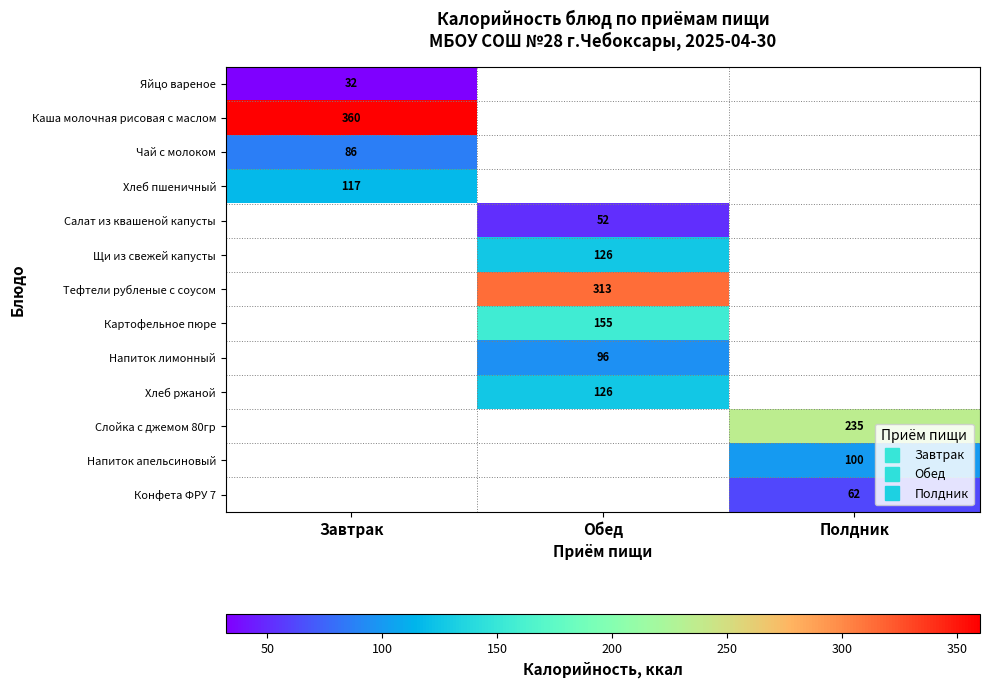

How many positive values does the Яйцо вареное series have?

1